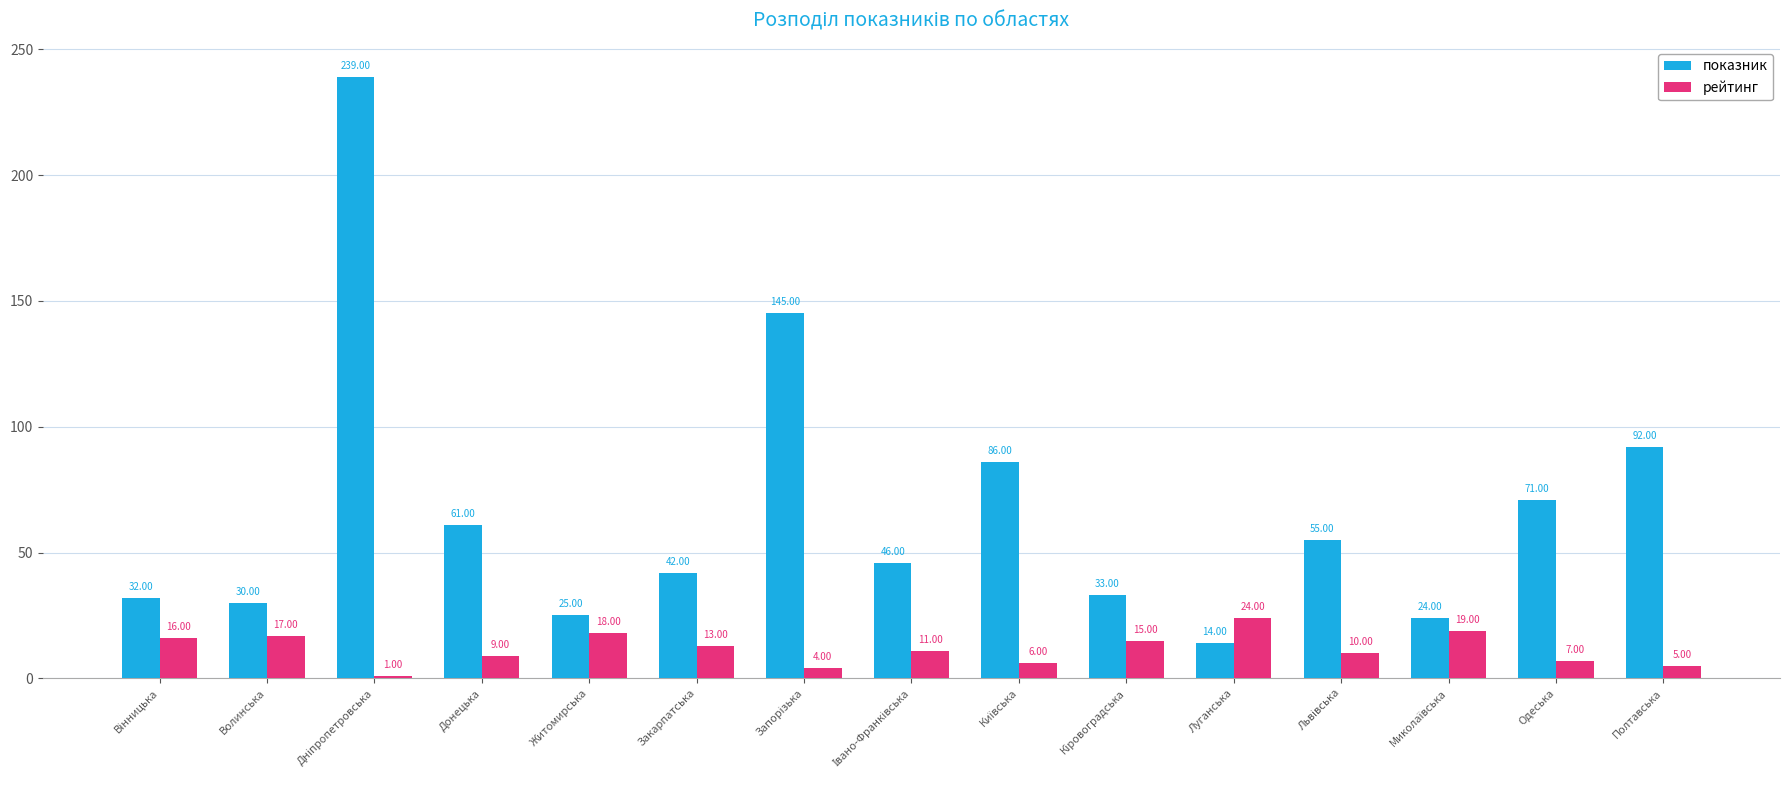

Is the value of рейтинг at Одеська greater than the value of показник at Закарпатська?

No